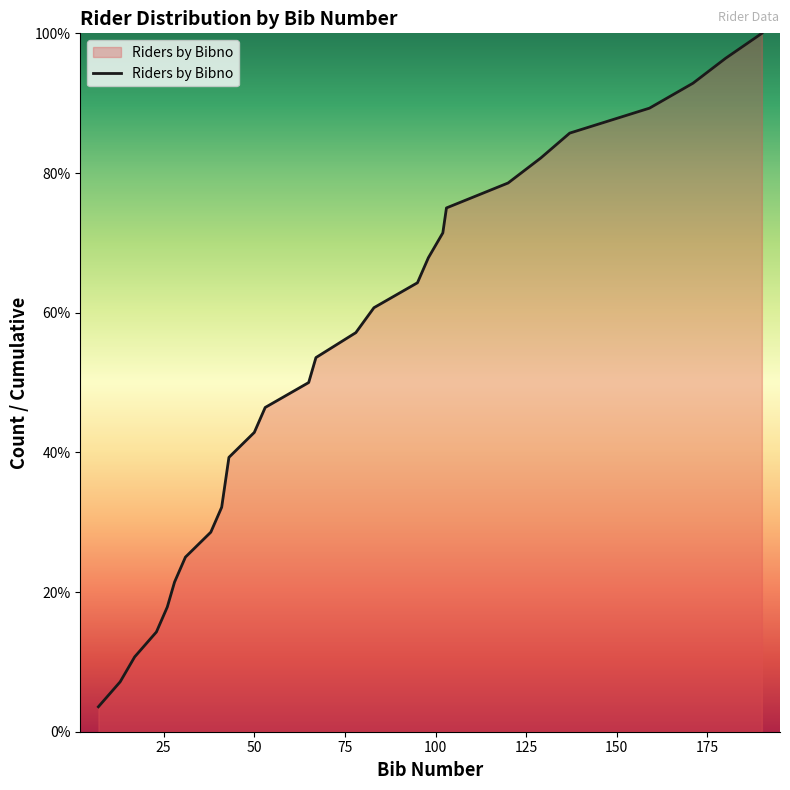

What is the difference between the maximum and minimum values?

96.4